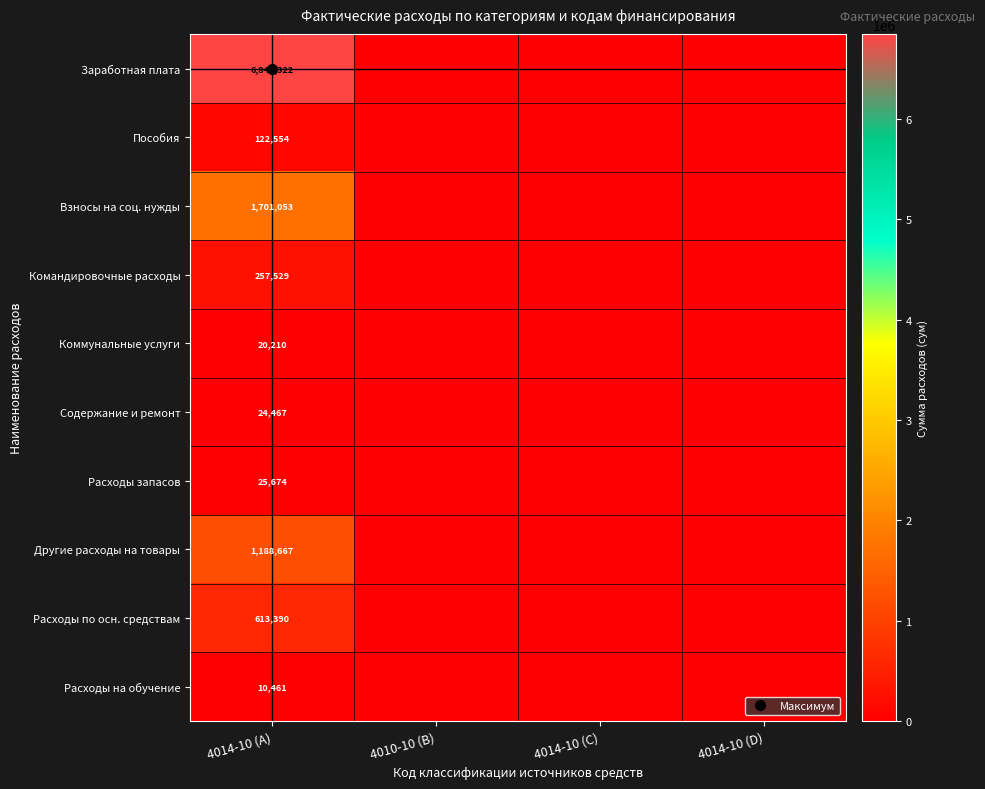

Count the number of categories in the chart.

4